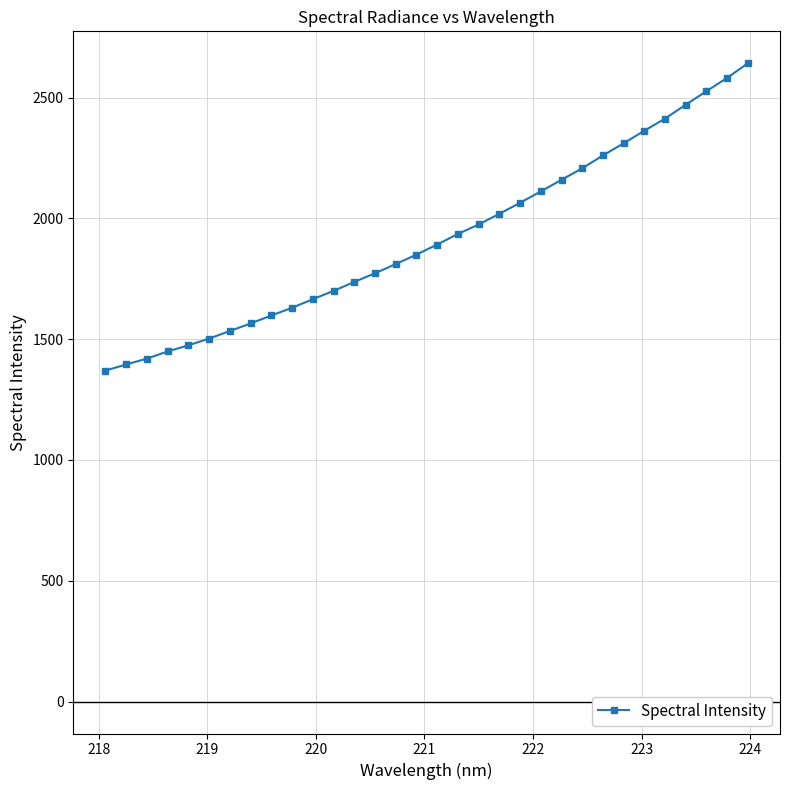

What is the value of the 22nd point from the left?

2111.3